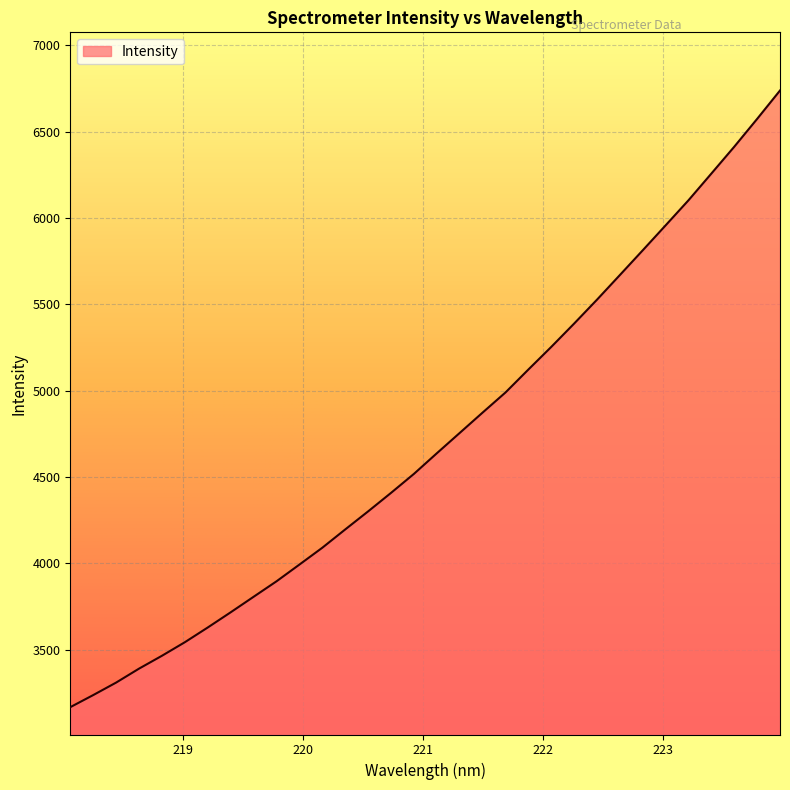

True or false: the data has more than 0 interior local peaks.

False